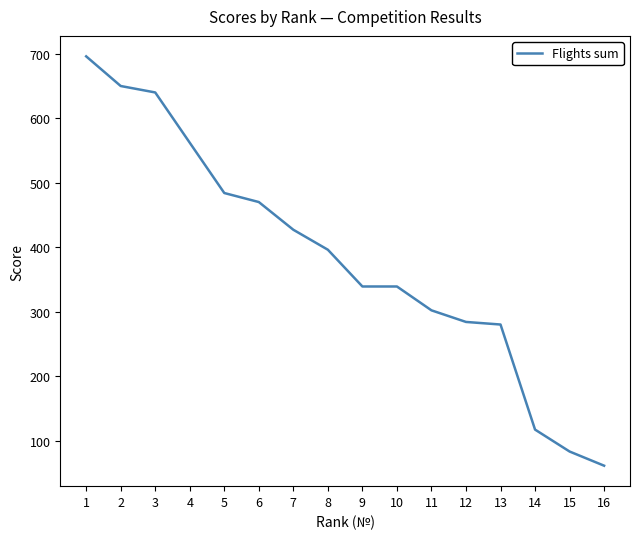

Which category has the lowest value across all series?

16